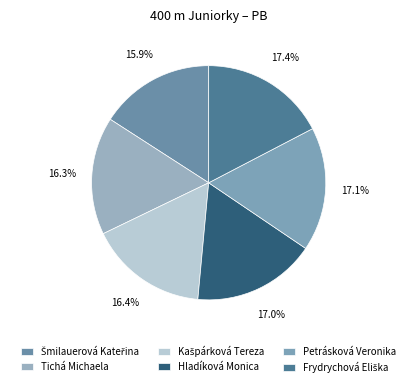

Which category has the biggest portion of the pie?

Frydrychová Eliška